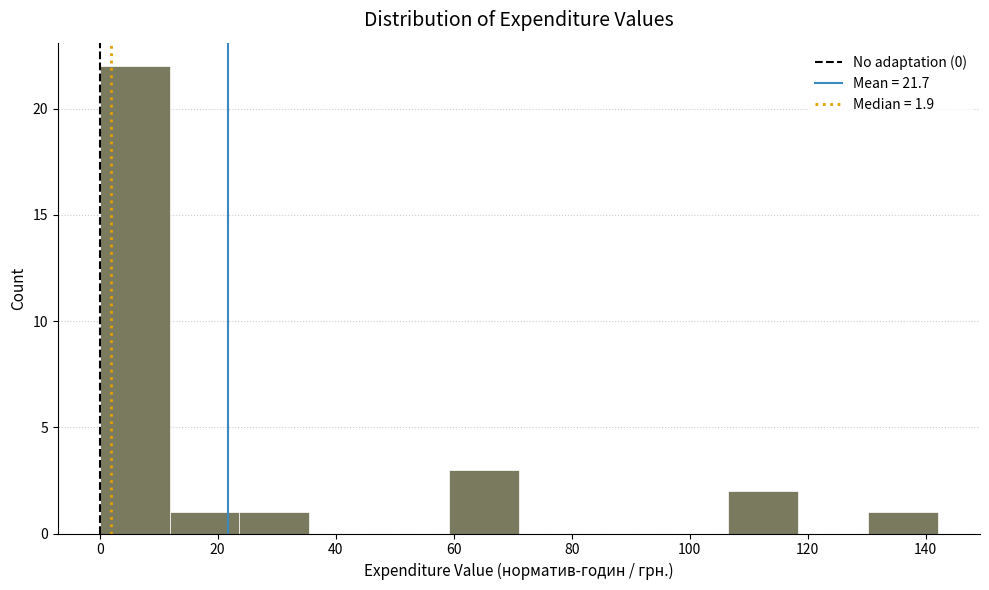

Reading left to right, transcribe this chart: for each bar, give the range it covers on the x-axis and its height. Neither the bar edges nor the heights are printed on the chart, so give them approximately, as read against the axes.

0 to 12: 22
12 to 24: 1
24 to 36: 1
36 to 48: 0
48 to 60: 0
60 to 72: 3
72 to 82: 0
82 to 94: 0
94 to 106: 0
106 to 118: 2
118 to 130: 0
130 to 142: 1